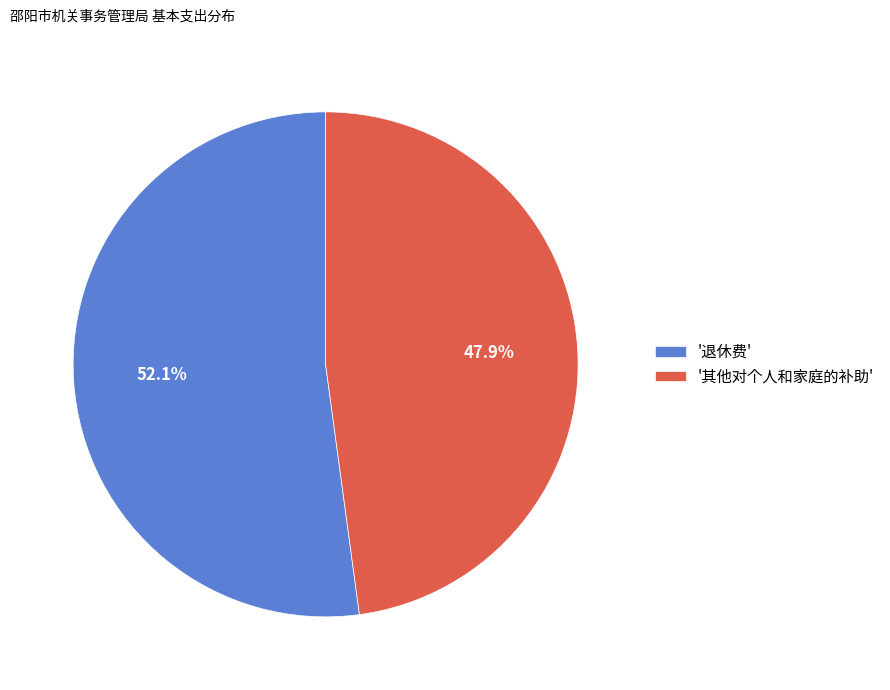

Is the sum of '其他对个人和家庭的补助' and '退休费' greater than half?

Yes